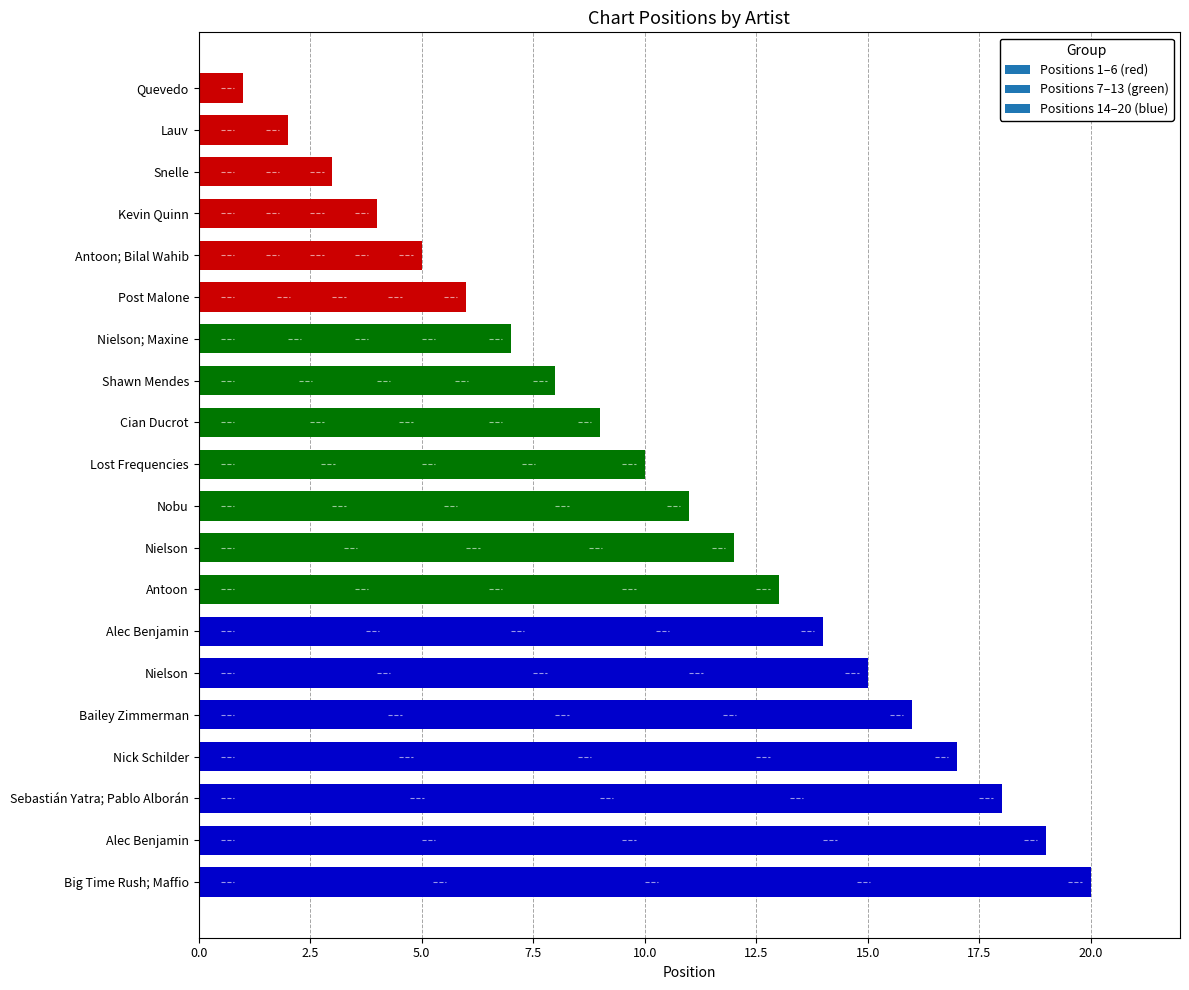

What is the difference between the maximum and minimum values?

19